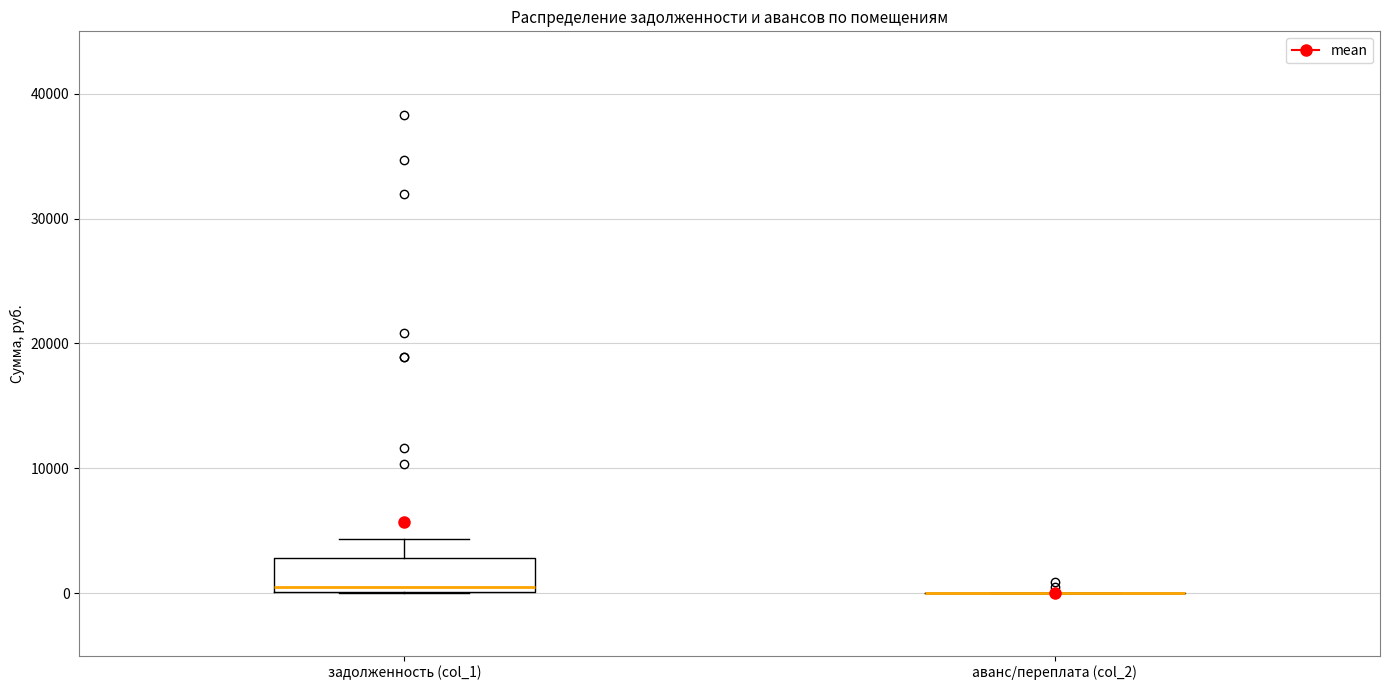

Comparing the boxes themselves (not the whiskers), which one is the tallest?

задолженность (col_1)